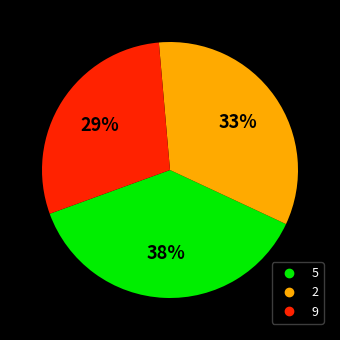

To the nearest percent, what is the average slice percentage?

33%